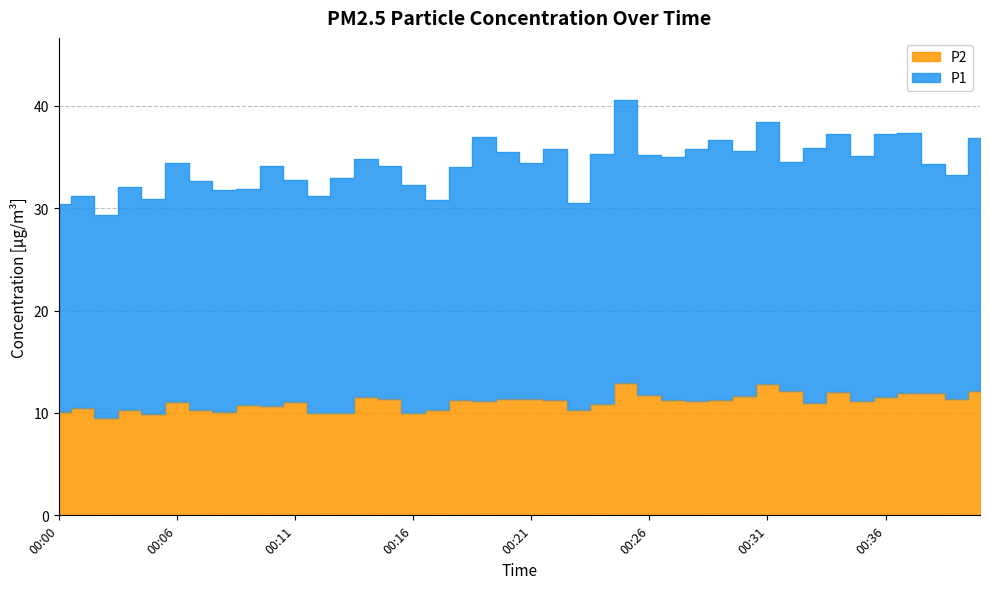

Which has a higher value, 00:14 or 00:23?

00:14